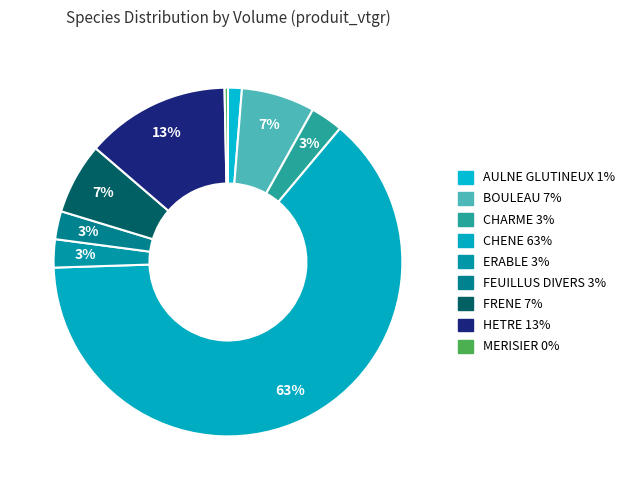

Is there any slice that represents more than half of the pie?

Yes